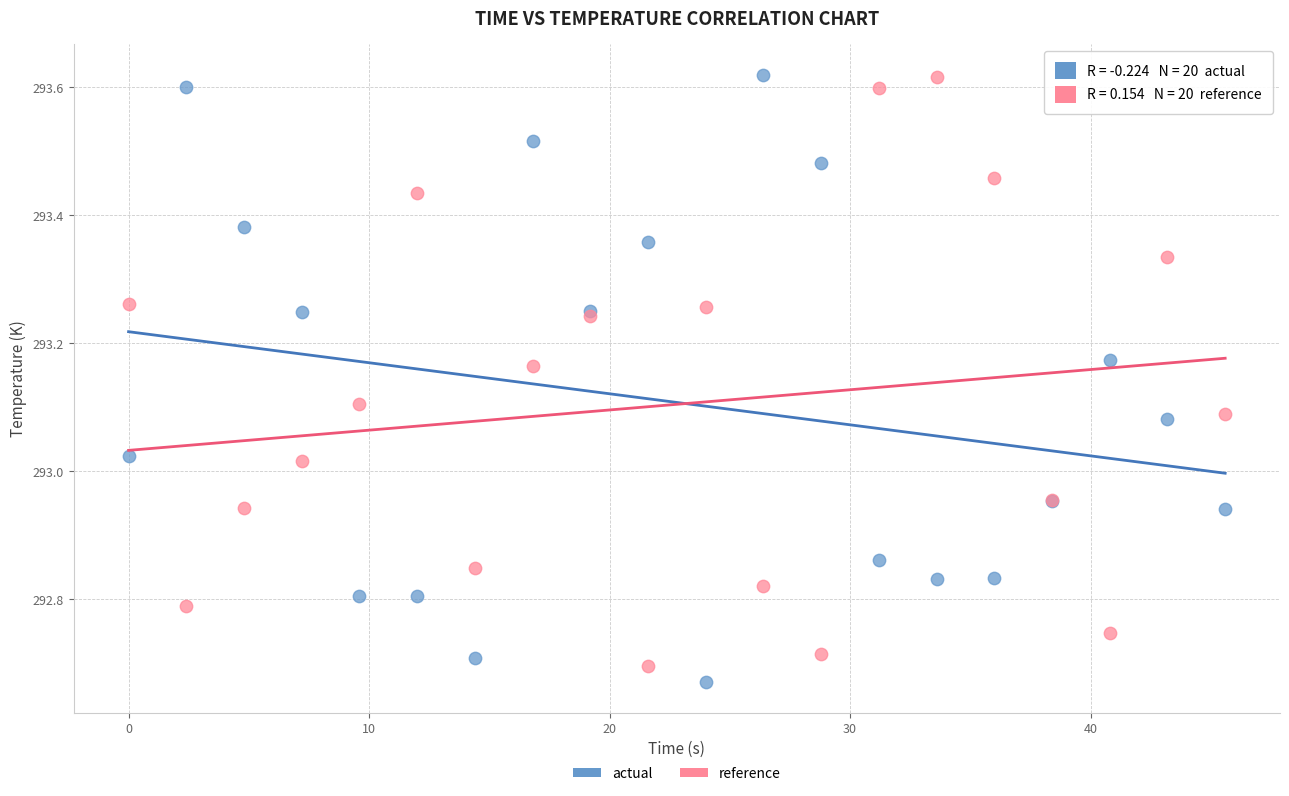

Which series reaches the minimum Y coordinate?

actual